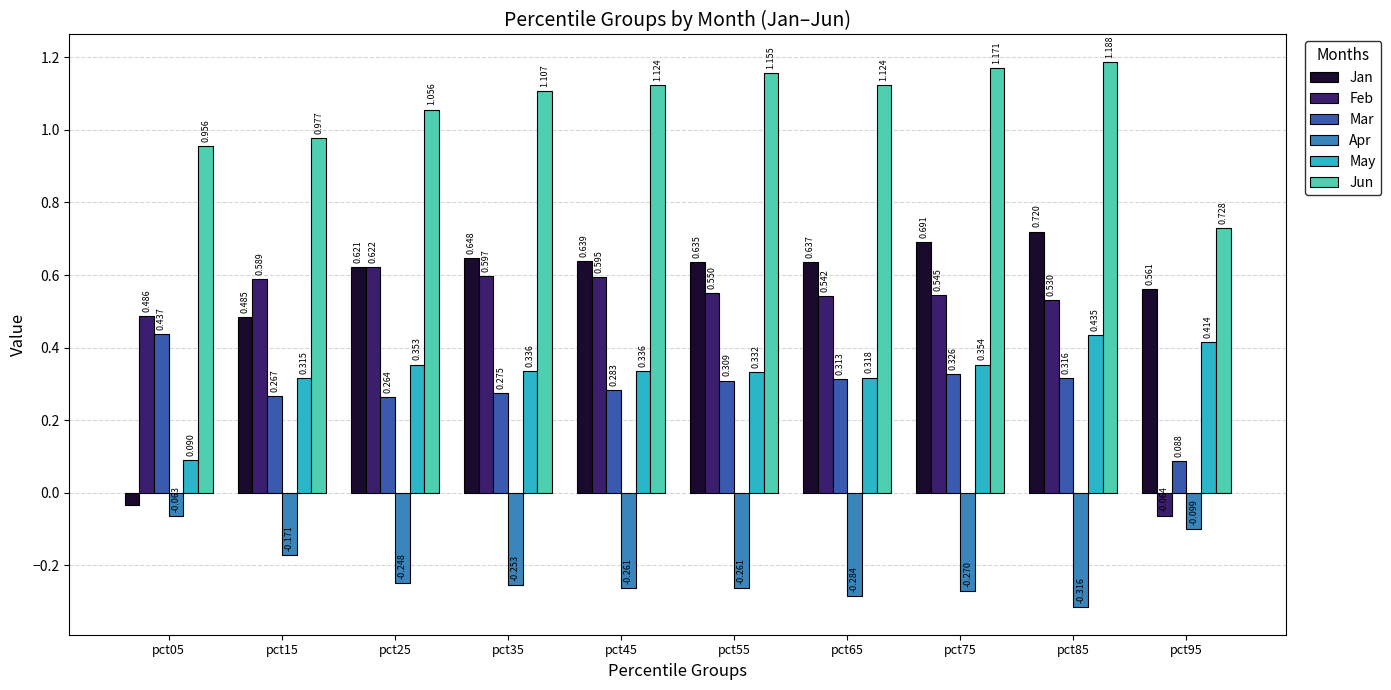

Is the value of Jan at pct05 greater than the value of Mar at pct95?

No